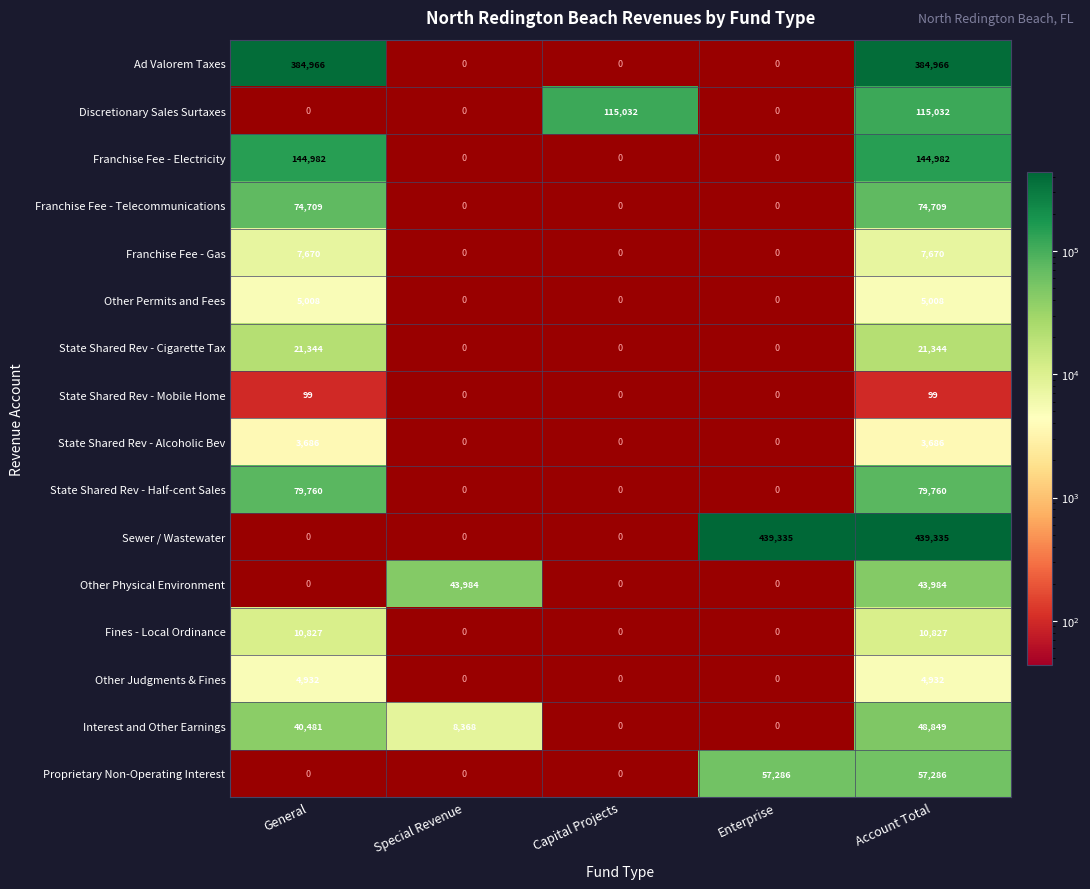

The value of Interest and Other Earnings at Special Revenue is 8368. True or false?

True